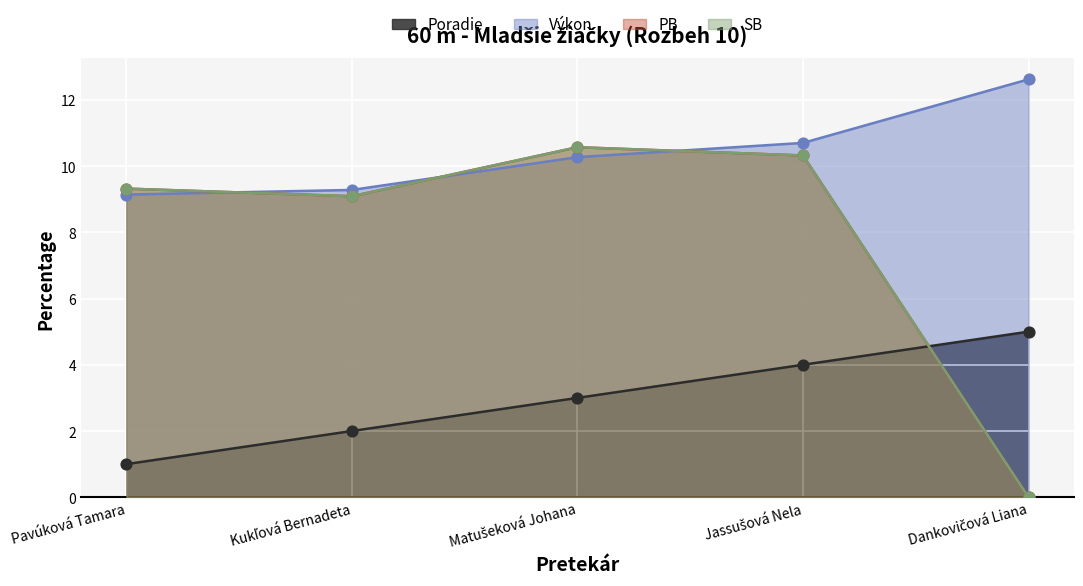

Which series has the widest spread of Y values?

PB